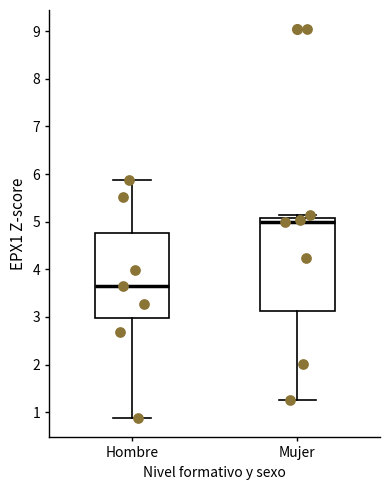

Where is the lower edge of the box for Hombre on the y-axis? The values are not printed on the chart, so give them approximately, as read against the axis.

3.0